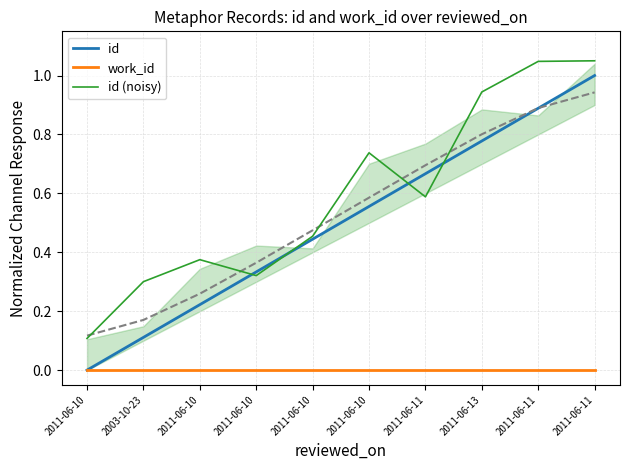

Which label corresponds to the largest value in the chart?

2011-06-11